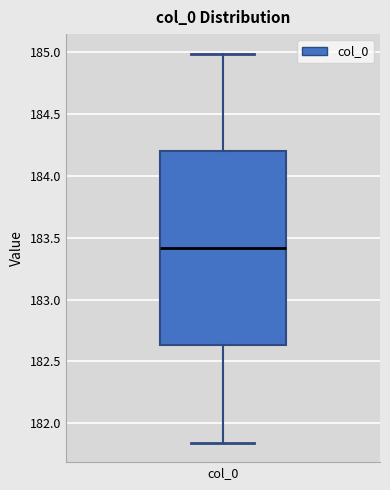

Where is the upper edge of the box for col_0 on the y-axis? The values are not printed on the chart, so give them approximately, as read against the axis.

184.20